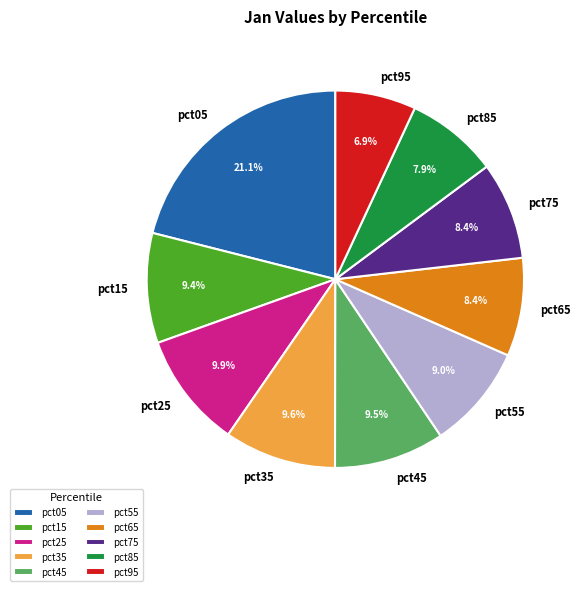

Does pct15 represent more than half of the total?

No